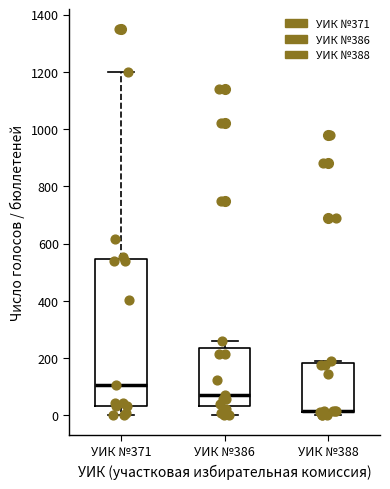

Comparing the boxes themselves (not the whiskers), which one is the tallest?

УИК №371